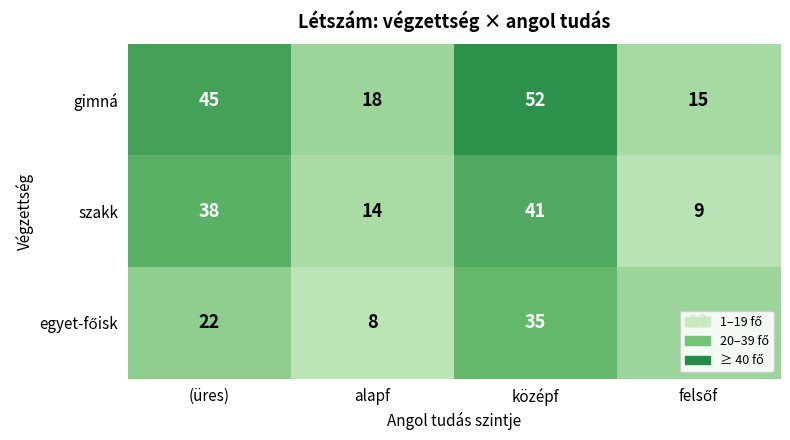

Read the gimná value at alapf.

18